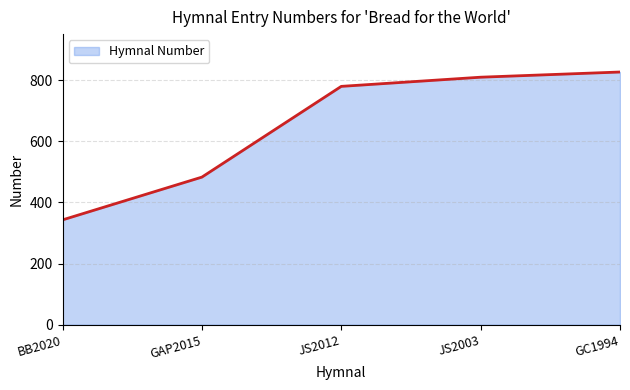

Where is the data nearest to the value 585?

GAP2015